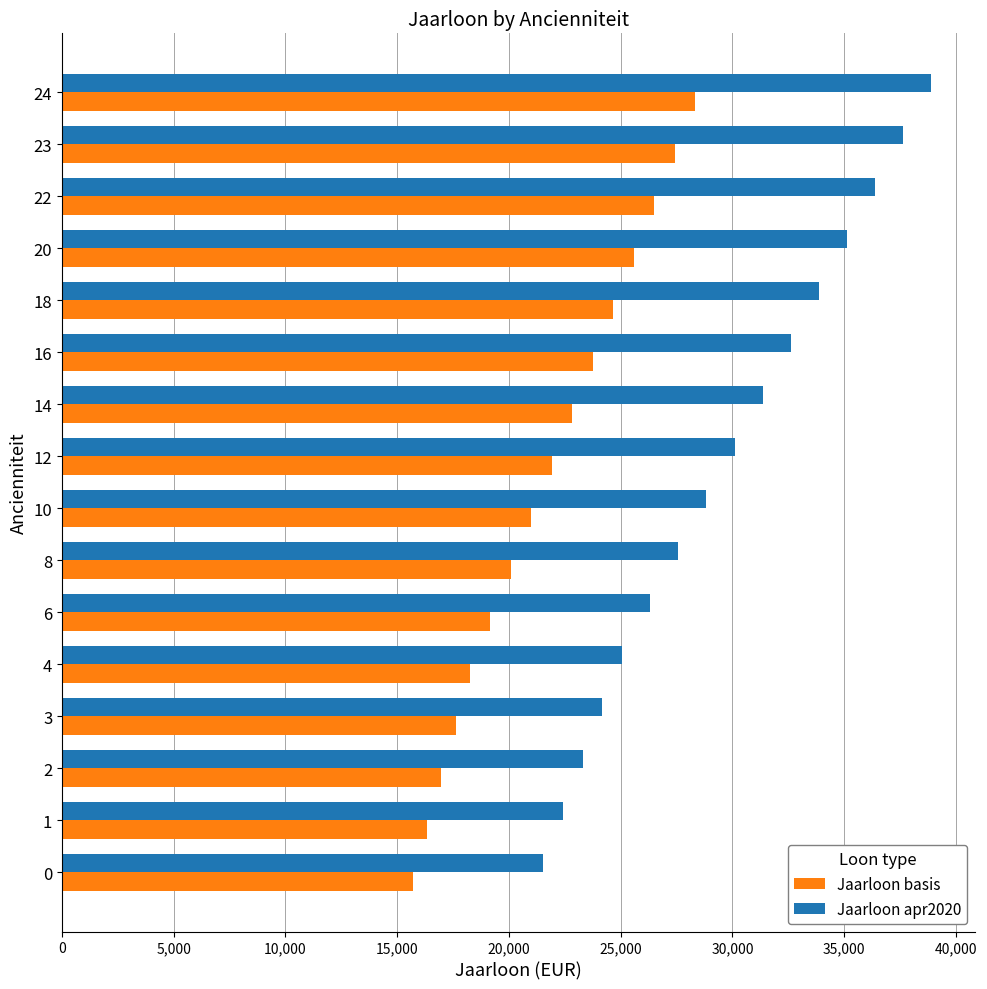

At how many categories does at least one series exceed 17746?

16